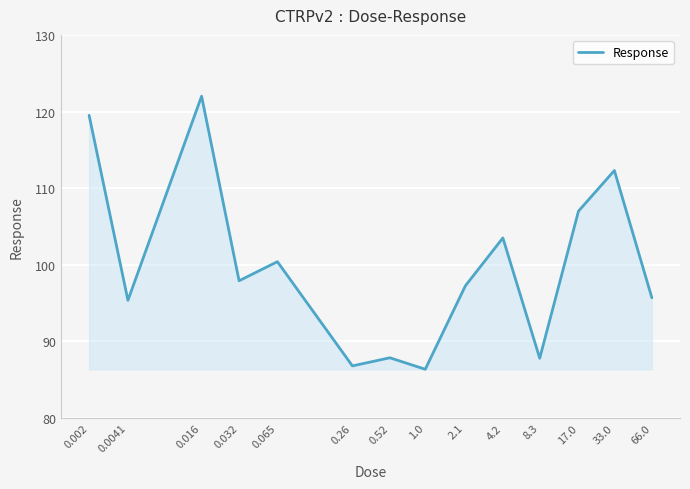

What is the difference between the maximum and minimum values?

35.6